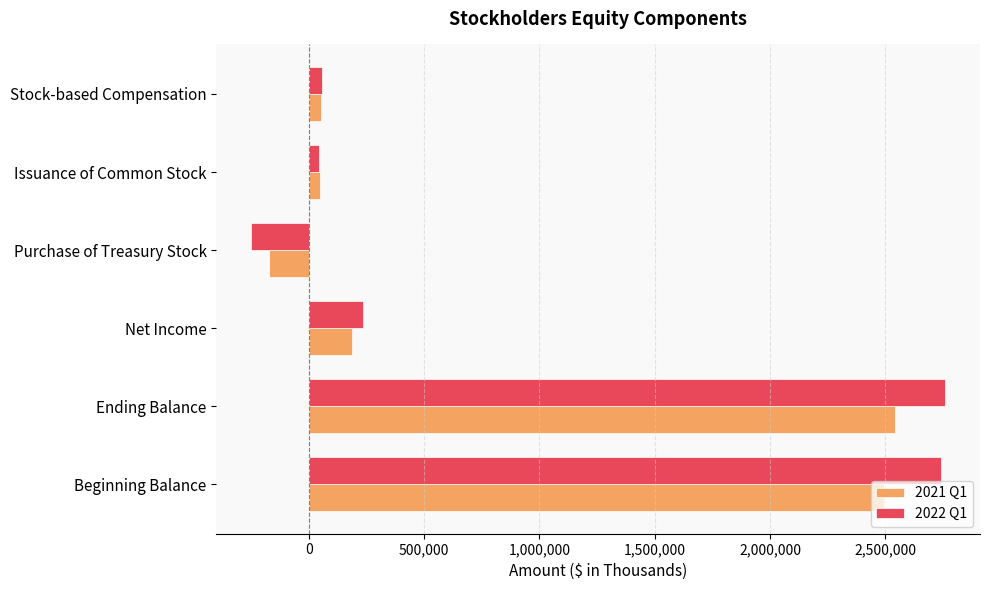

Between Net Income and Purchase of Treasury Stock, which series saw the biggest shift?

2022 Q1